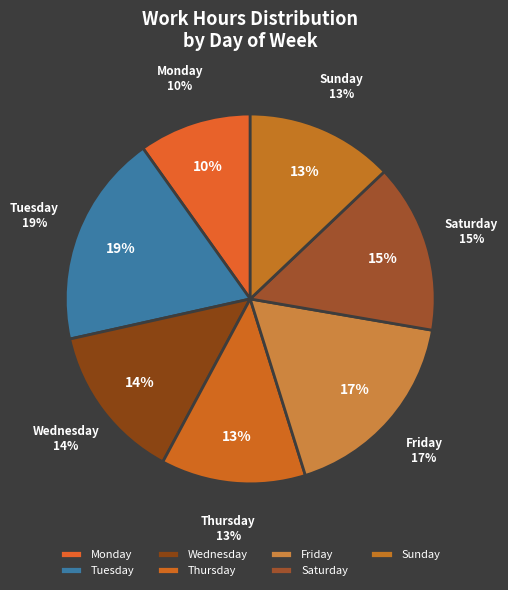

Is there any slice that represents more than half of the pie?

No